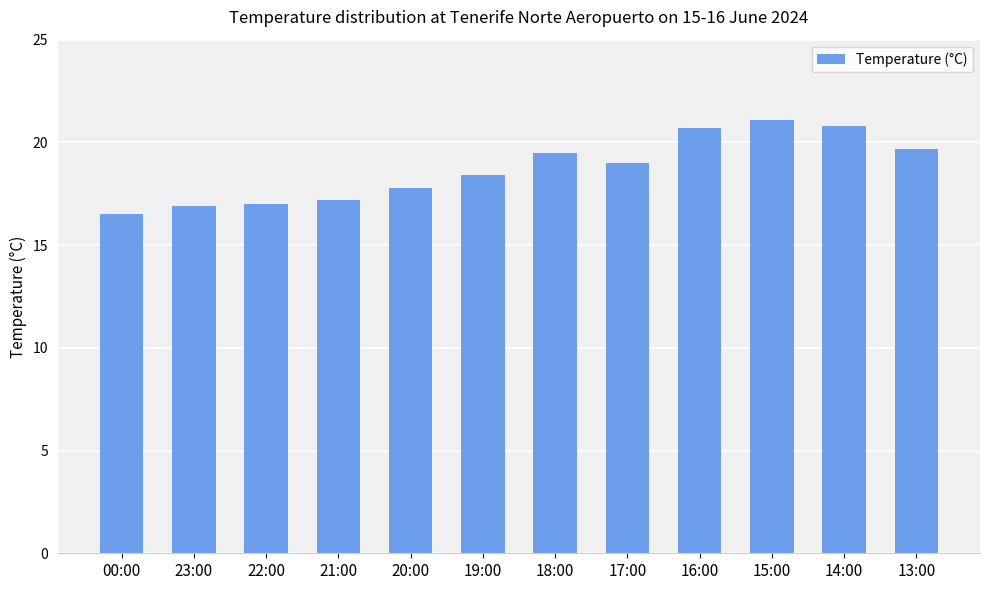

What is the sum of all values?

224.6